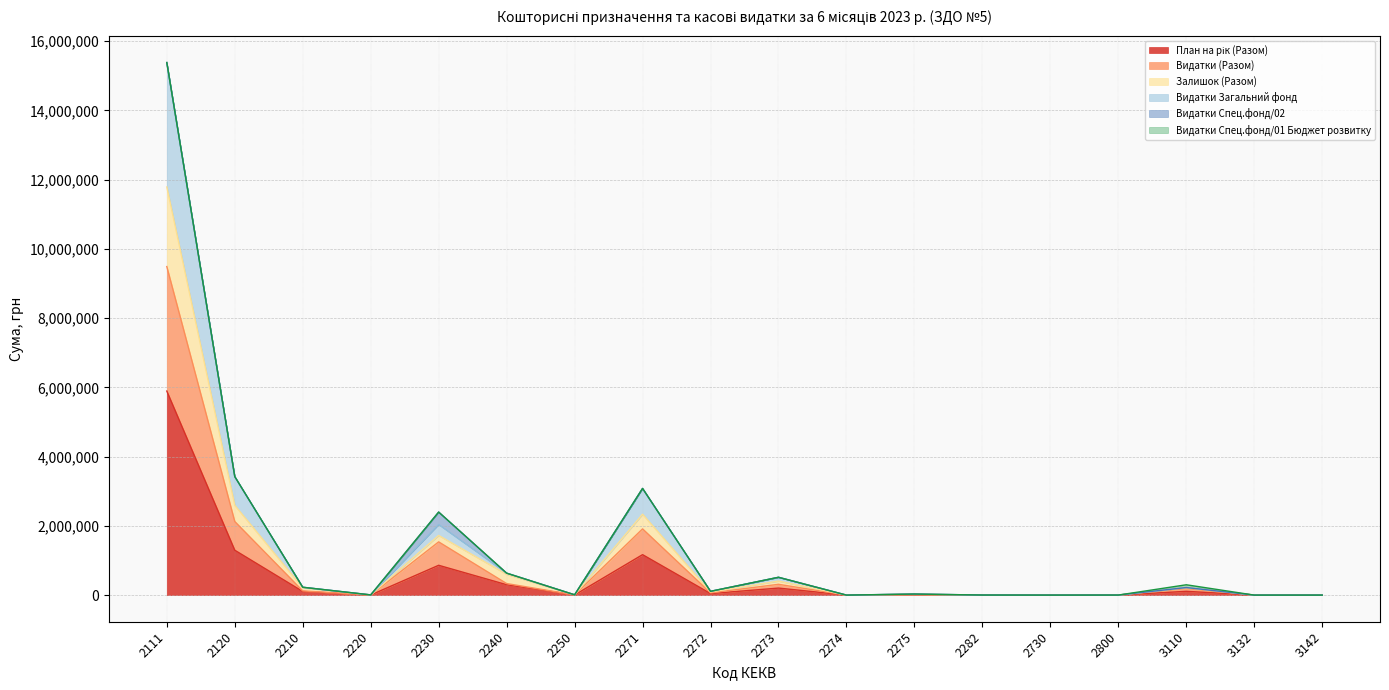

True or false: Видатки Загальний фонд has more than 0 interior local peaks.

True